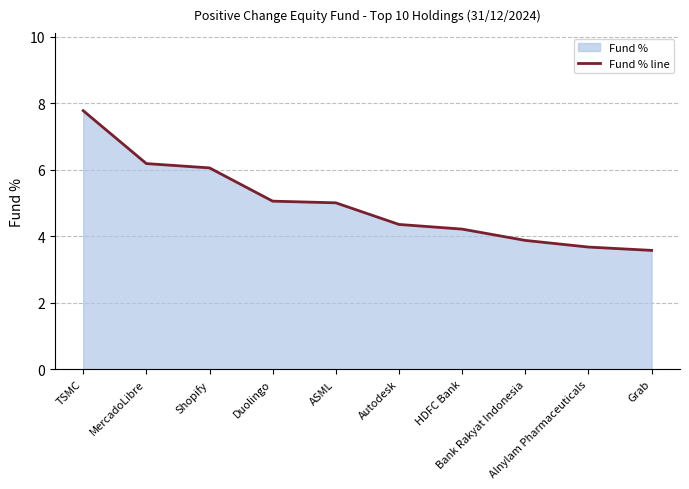

Where does the data first go above 5?

TSMC